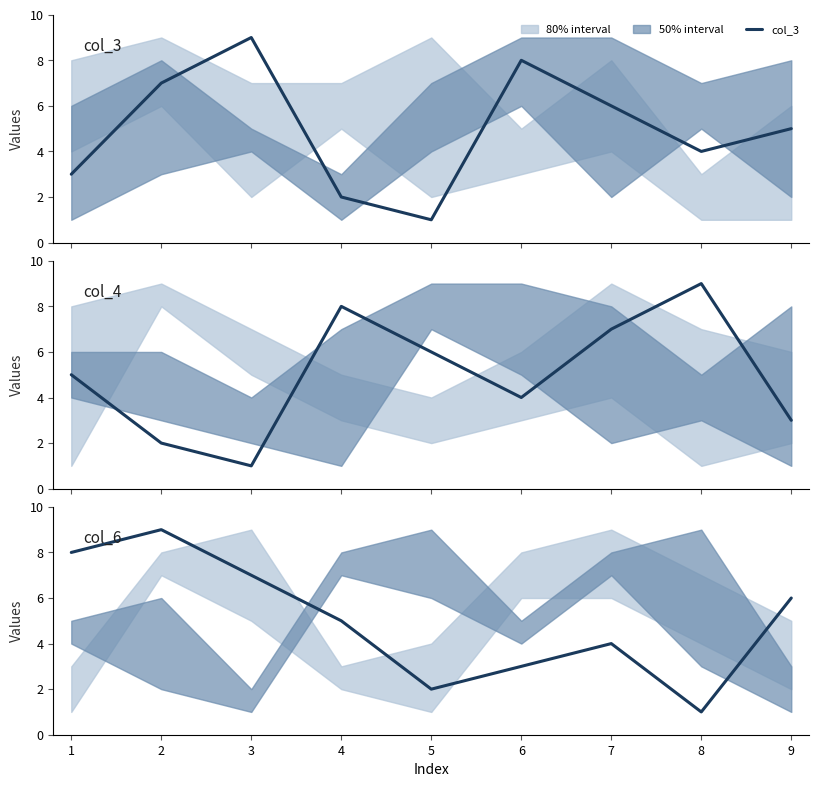

What is the value of the col_3 point at the 7th from the left?

6